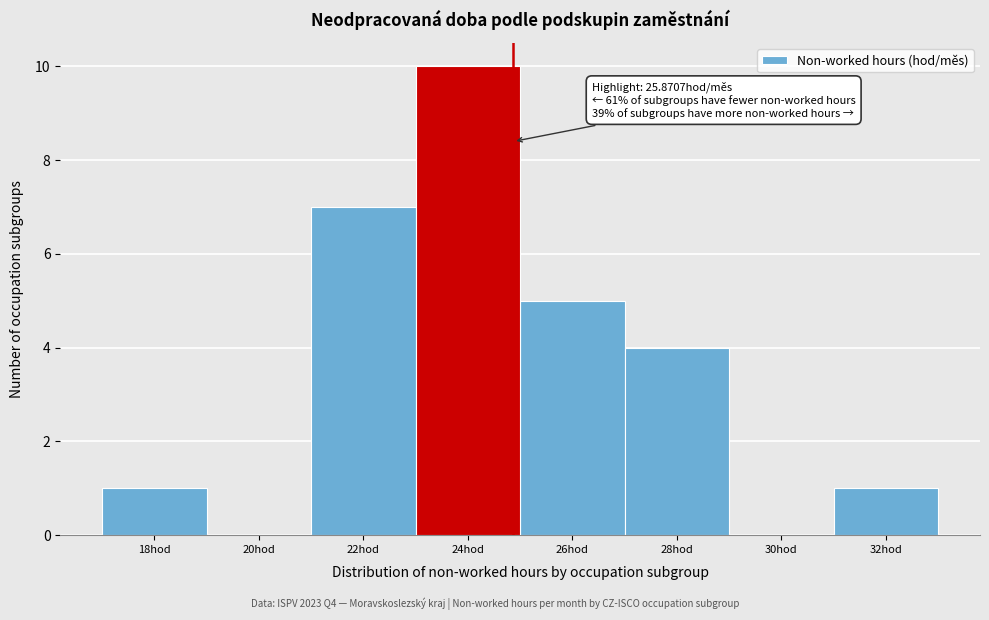

Reading right to left, extract all data points from this chart.

32hod=1	30hod=0	28hod=4	26hod=5	24hod=10	22hod=7	20hod=0	18hod=1